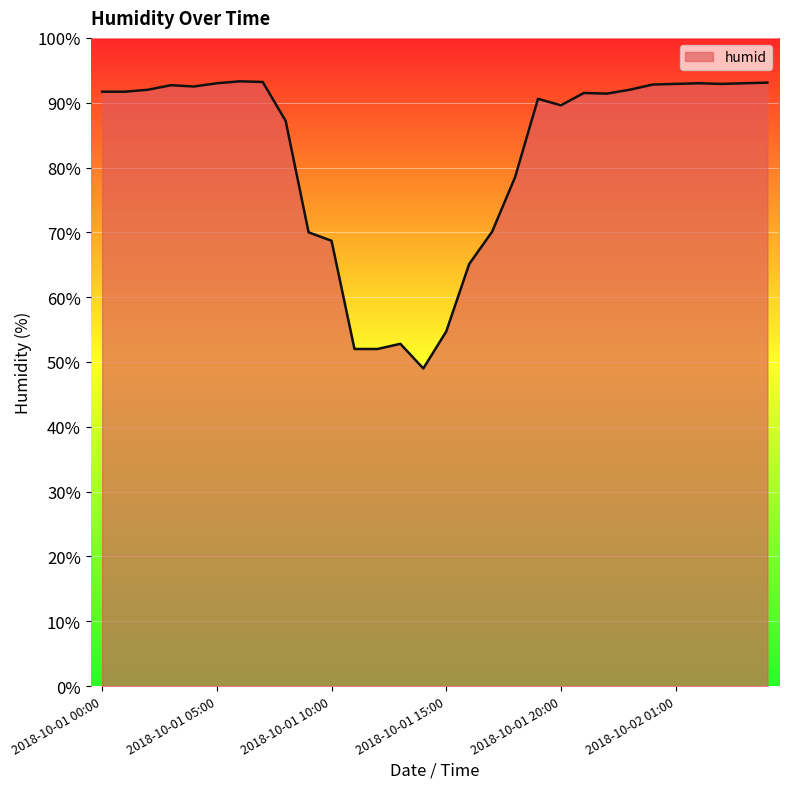

What is the difference between the maximum and minimum values?

44.3